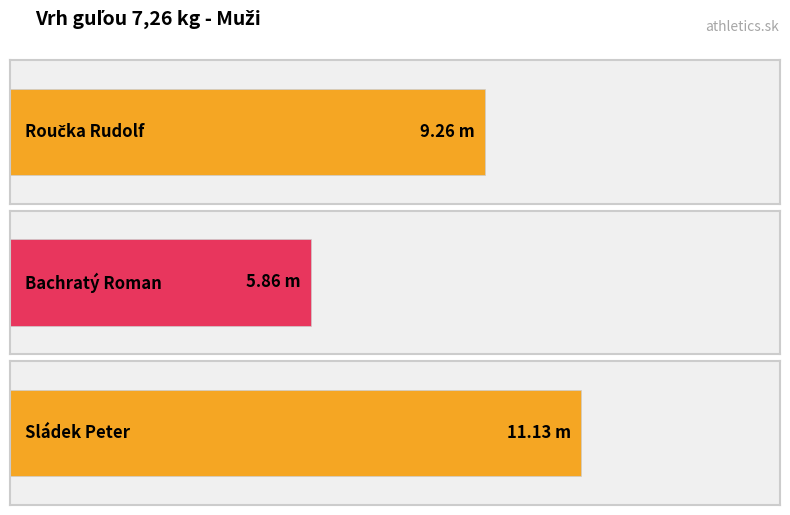

Reading left to right, list all the values displayed in this chart.

Roučka Rudolf=9.3	Bachratý Roman=5.9	Sládek Peter=11.1